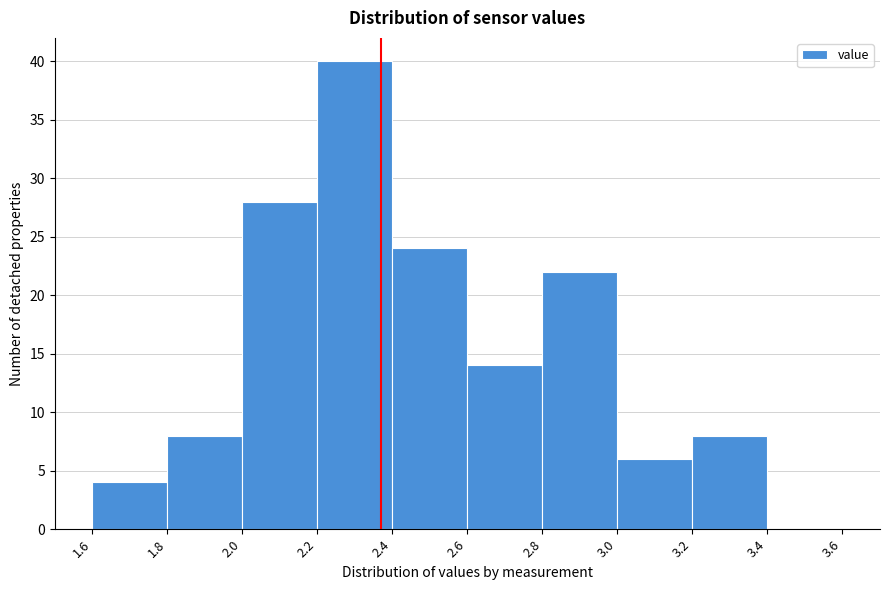

Reading left to right, transcribe this chart: for each bar, give the range it covers on the x-axis and its height. The values are not printed on the chart, so give them approximately, as read against the axis.

1.6 to 1.8: 4
1.8 to 2.0: 8
2.0 to 2.2: 28
2.2 to 2.4: 40
2.4 to 2.6: 24
2.6 to 2.8: 14
2.8 to 3.0: 22
3.0 to 3.2: 6
3.2 to 3.4: 8
3.4 to 3.6: 0